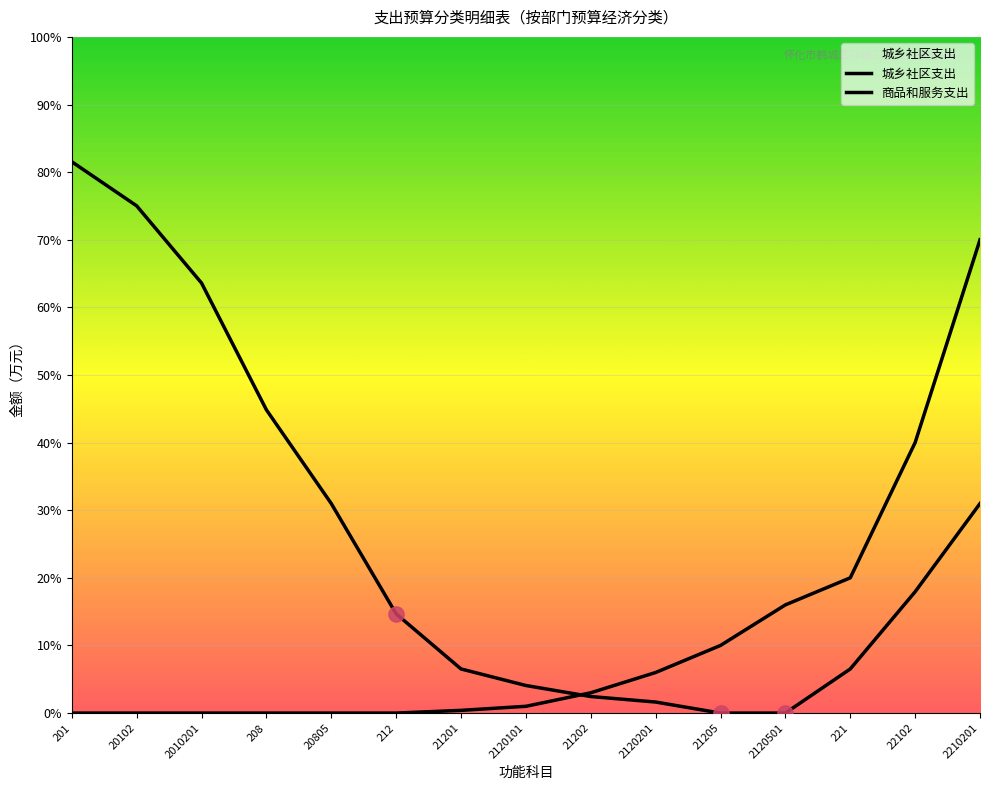

What are all the series names shown in the legend?

城乡社区支出, 商品和服务支出